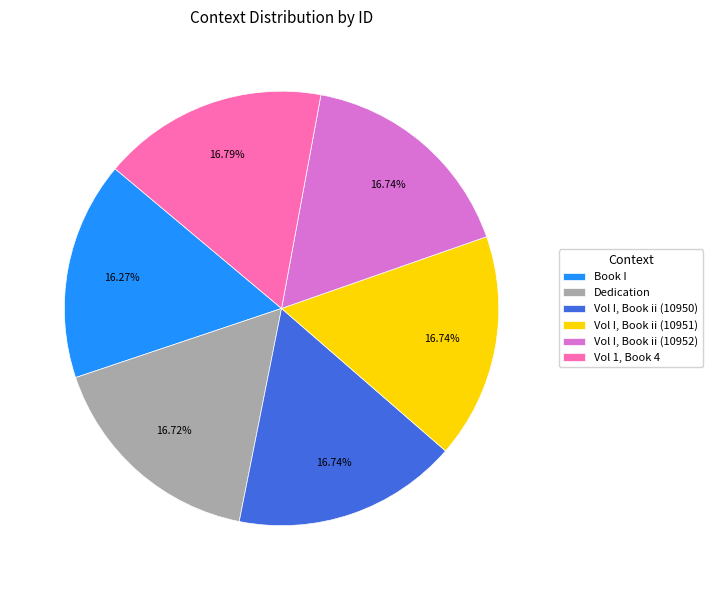

Does any single category account for the majority?

No